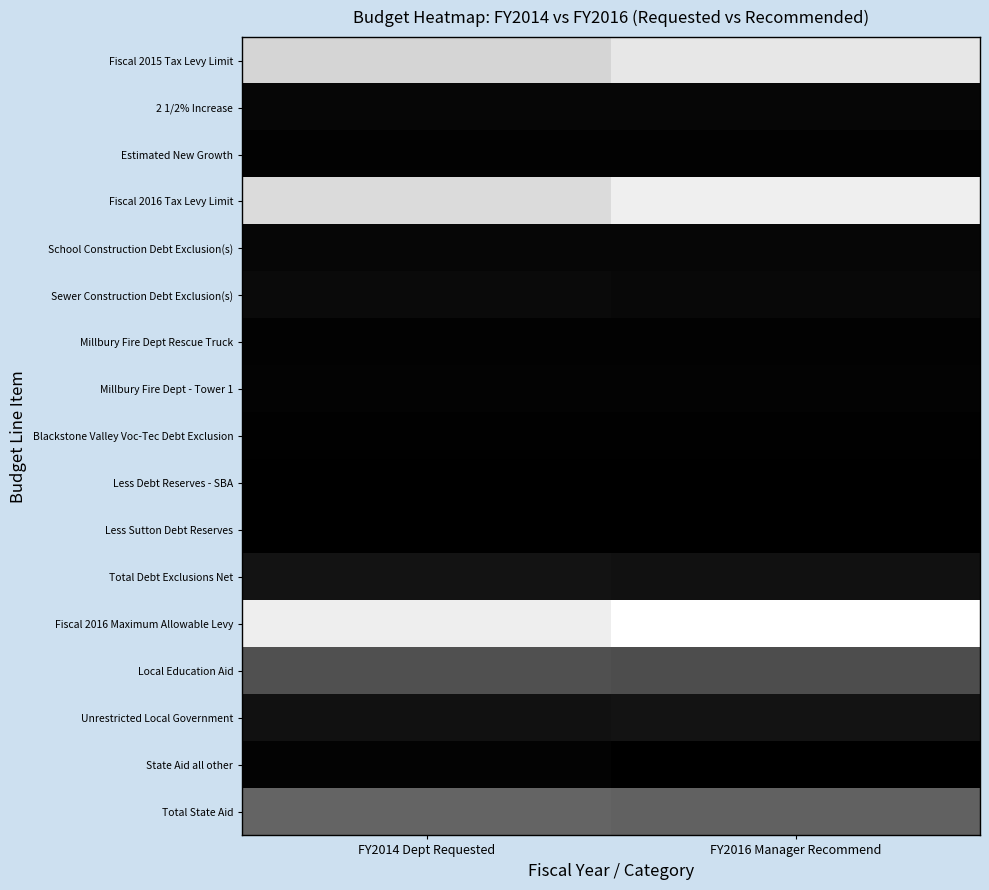

List the series in order of their peak value, highest first.

Fiscal 2016 Maximum Allowable Levy, Fiscal 2016 Tax Levy Limit, Fiscal 2015 Tax Levy Limit, Total State Aid, Local Education Aid, Total Debt Exclusions Net, Unrestricted Local Government, Sewer Construction Debt Exclusion(s), 2 1/2% Increase, School Construction Debt Exclusion(s), Millbury Fire Dept - Tower 1, State Aid all other, Estimated New Growth, Millbury Fire Dept Rescue Truck, Blackstone Valley Voc-Tec Debt Exclusion, Less Debt Reserves - SBA, Less Sutton Debt Reserves